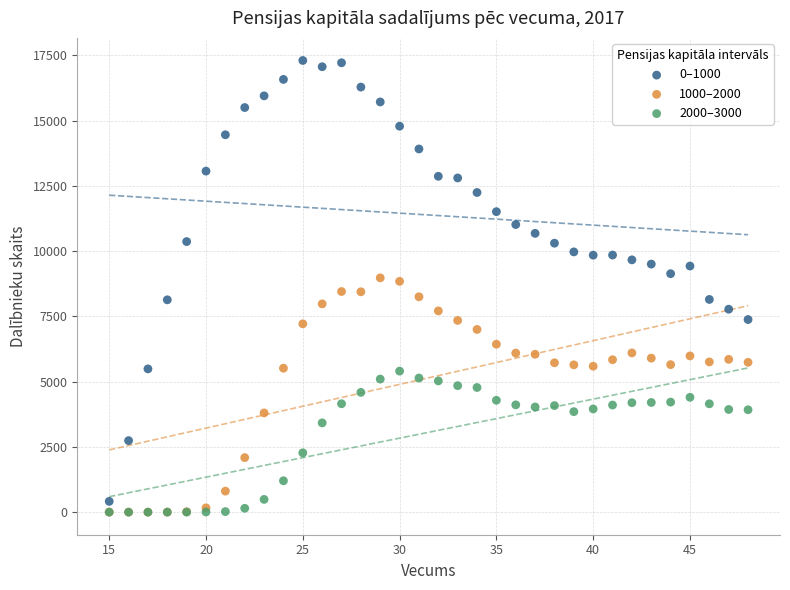

Which series has the widest spread of Y values?

0–1000